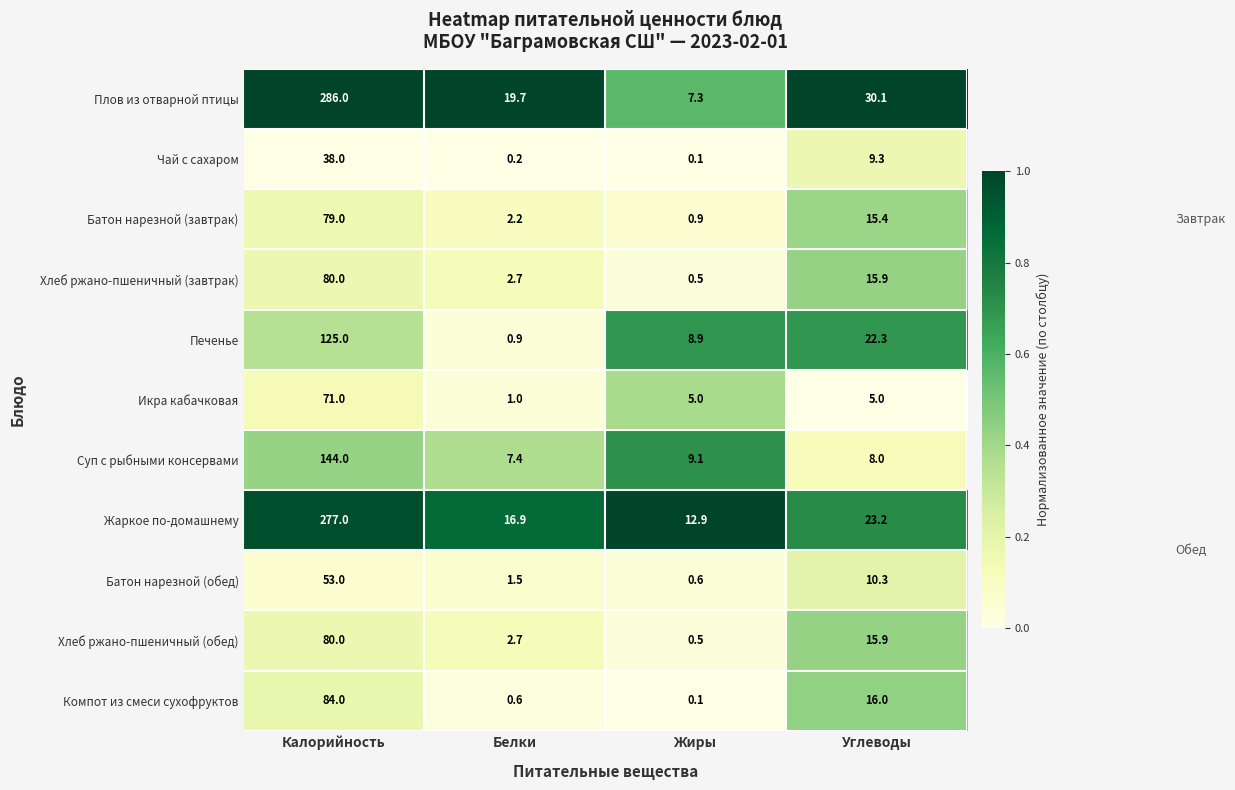

Which series has the widest spread of values?

Плов из отварной птицы